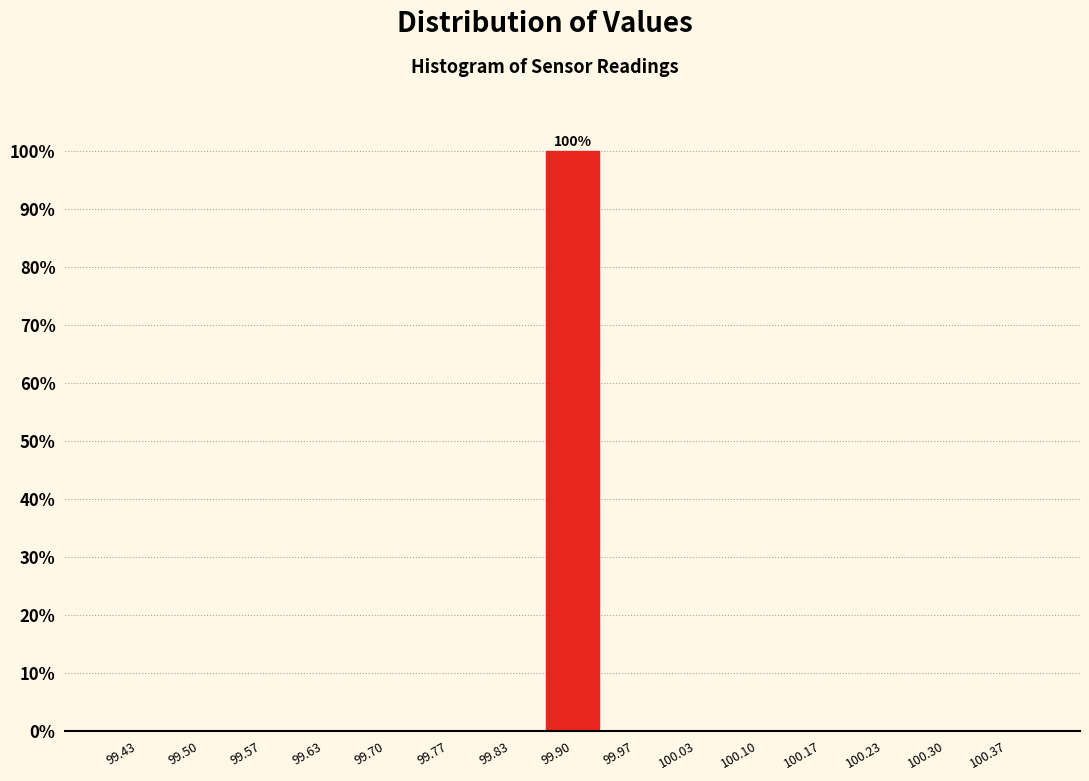

Which range on the x-axis has the tallest bar?

99.87 to 99.93